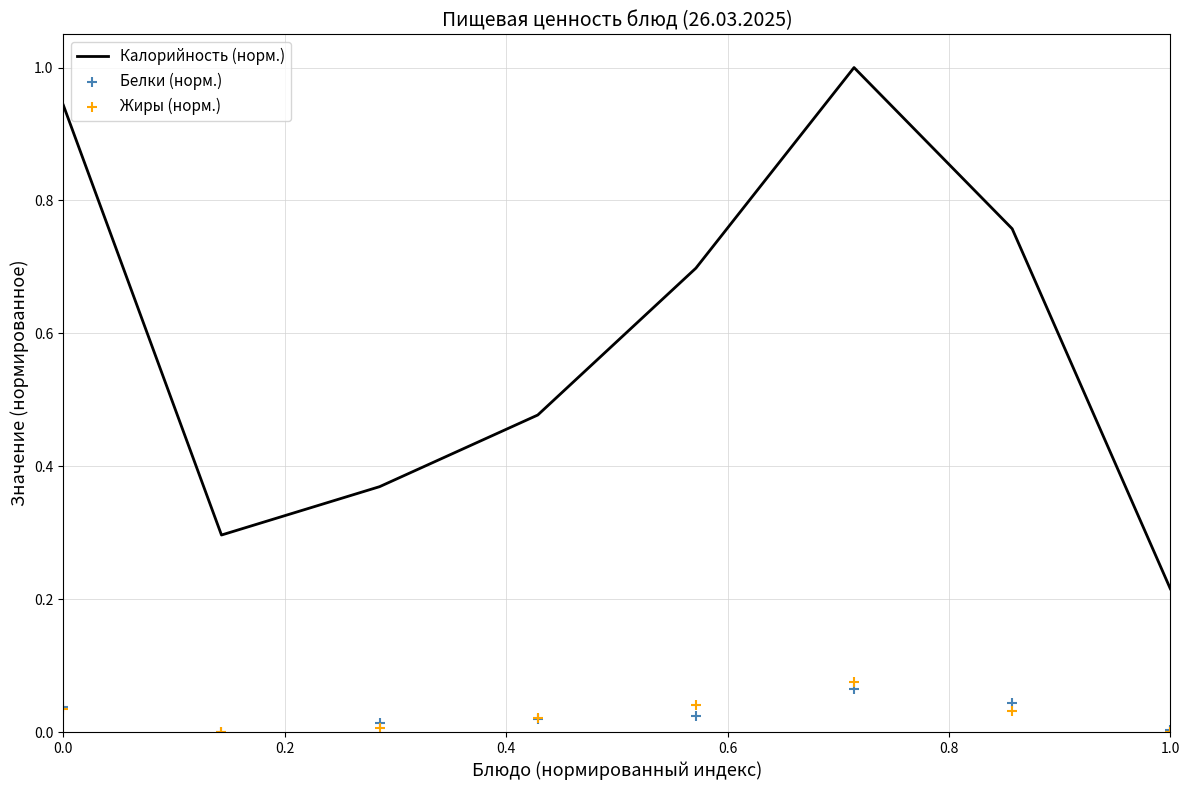

At which label is Калорийность (норм.) closest to 0?

1.0